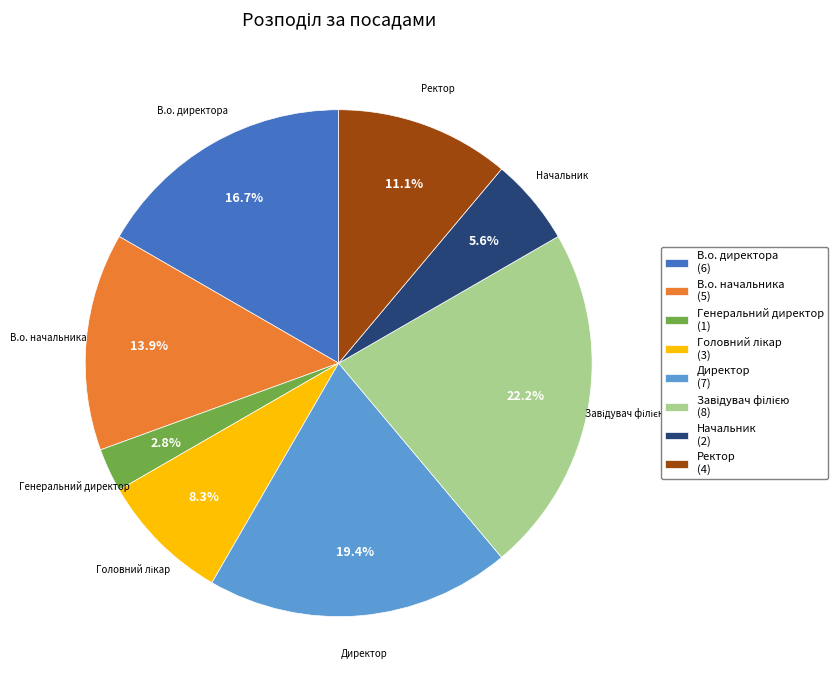

Do Начальник (2) and Директор (7) together represent more than half of the pie?

No